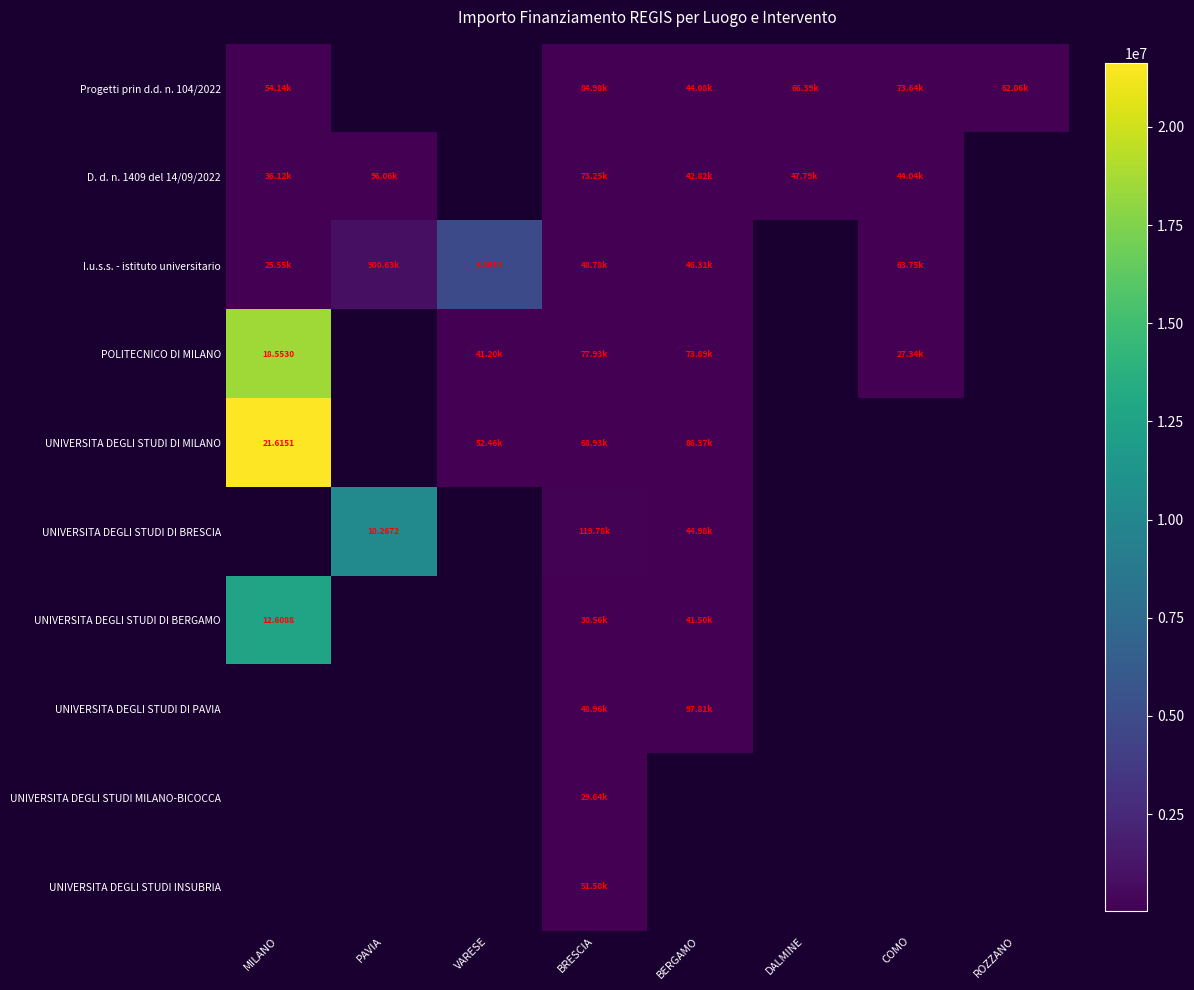

How many positive values does the UNIVERSITA DEGLI STUDI DI MILANO series have?

4